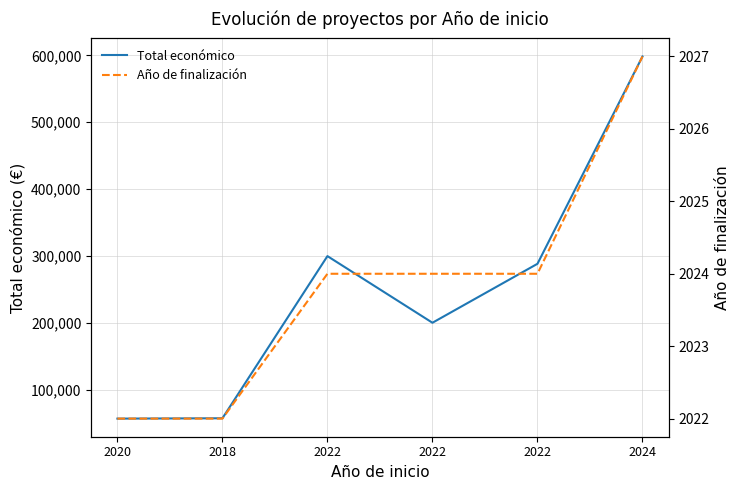

How many values in the Total económico series exceed 288409?

2